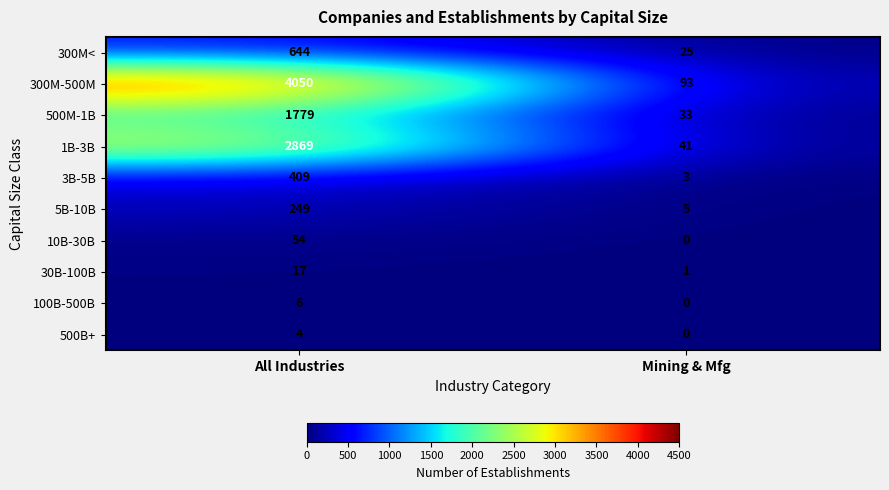

What is the total value across all series at All Industries?

10081